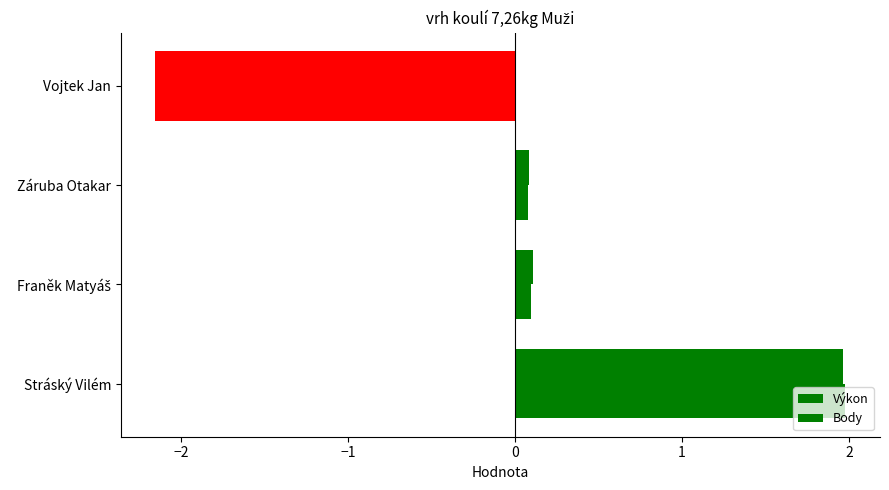

How many values in the Body series are below 0?

1